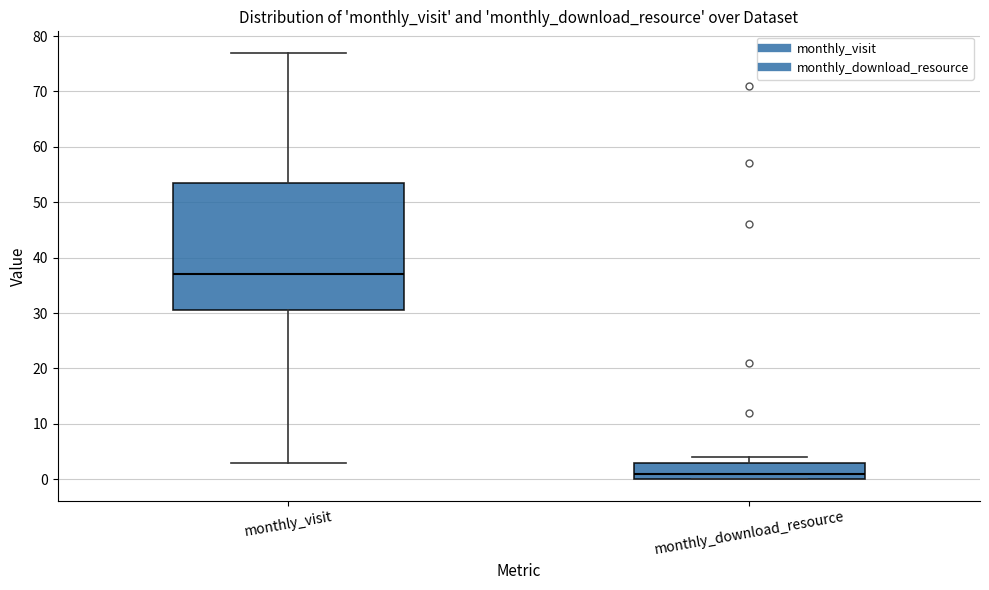

Reading left to right, read every box against the y-axis: the position of its median line, the range the box covers, and the ends of its whiskers. The values are not printed on the chart, so give them approximately, as read against the axis.

monthly_visit: median 37, box 31 to 54, whiskers 3 to 77
monthly_download_resource: median 1, box 0 to 3, whiskers 0 to 4